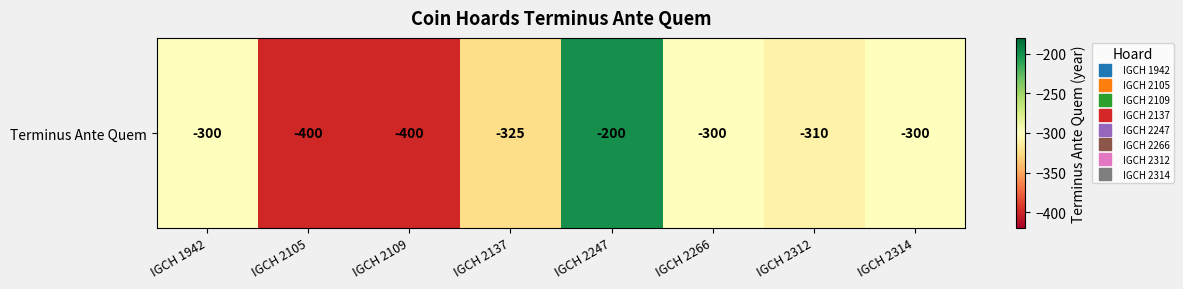

Which category has the highest value across all series?

IGCH 2247